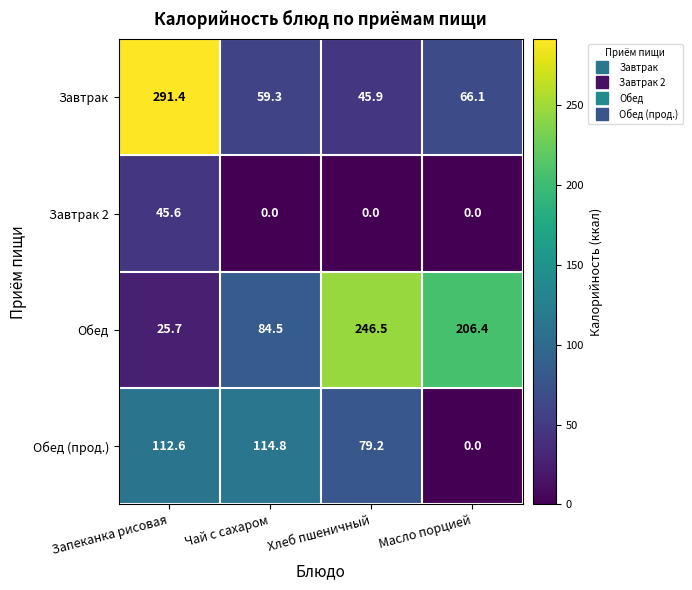

What is the sum of the Обед (прод.) values at Запеканка рисовая and Хлеб пшеничный?

191.8